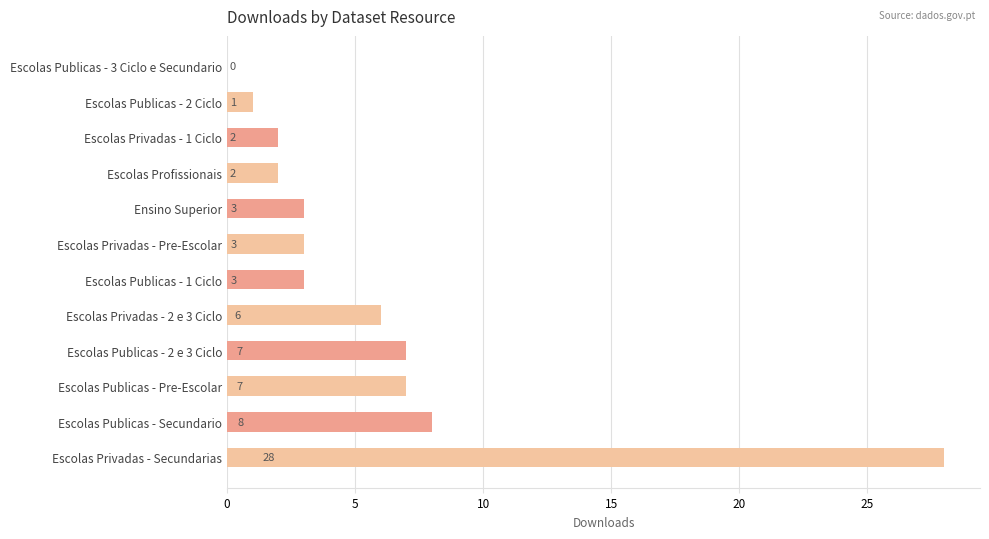

True or false: the data shows 0 at Escolas Publicas - 3 Ciclo e Secundario.

True